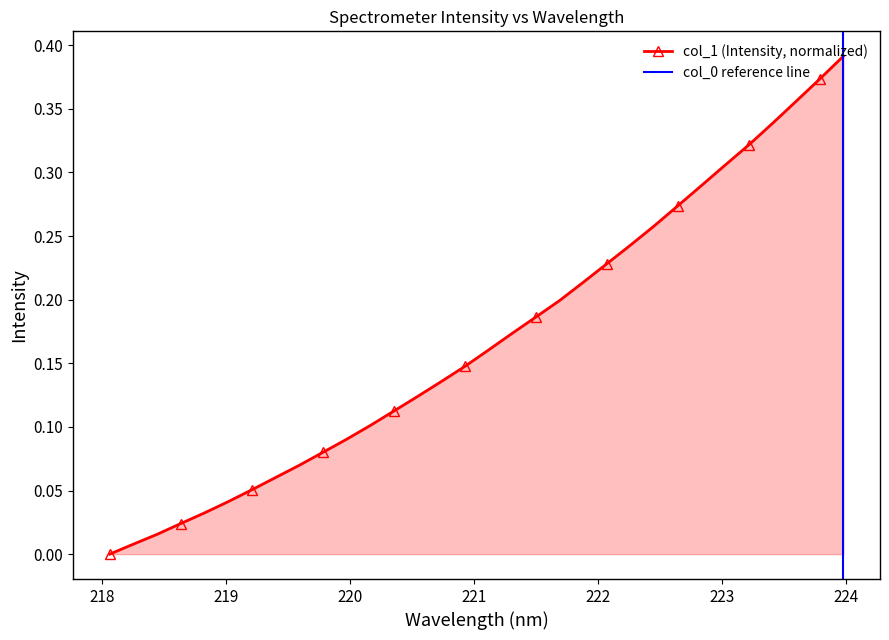

Reading left to right, what are all the values shown in this chart?

0.0	0.0	0.0	0.0	0.0	0.0	0.1	0.1	0.1	0.1	0.1	0.1	0.1	0.1	0.1	0.1	0.2	0.2	0.2	0.2	0.2	0.2	0.2	0.3	0.3	0.3	0.3	0.3	0.3	0.4	0.4	0.4